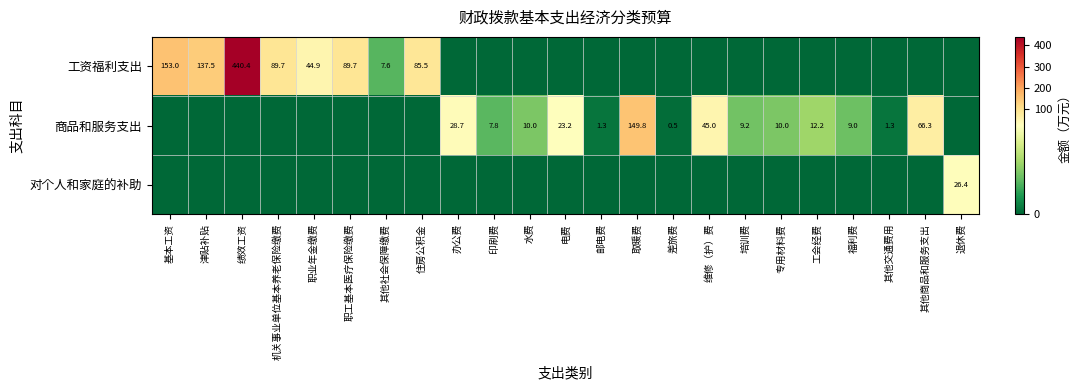

The 工资福利支出 series shows 89.7 at 职工基本医疗保险缴费. True or false?

True